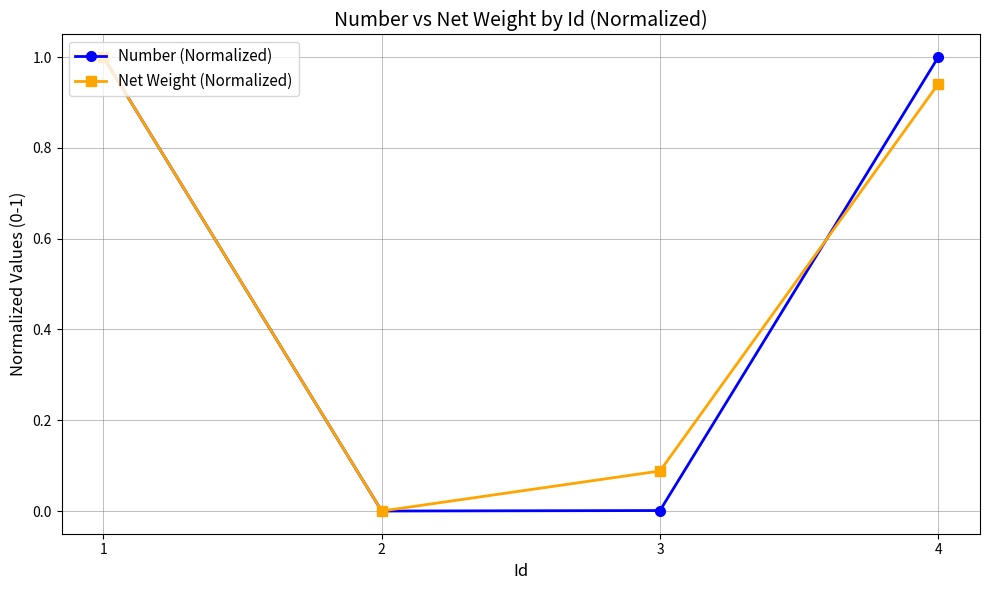

Is the value of Net Weight (Normalized) at 3 greater than the value of Number (Normalized) at 4?

No